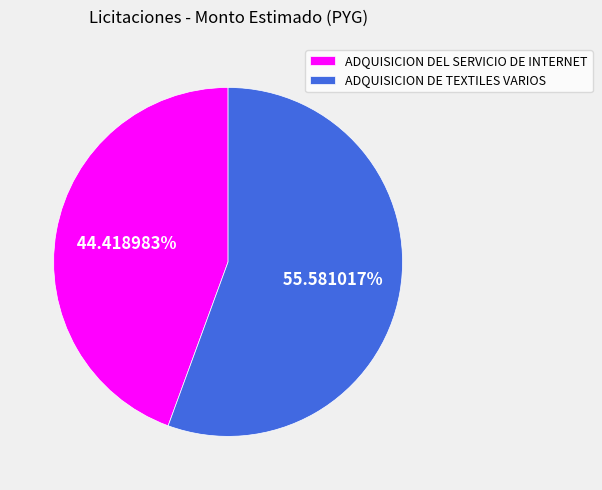

Which slice is the smallest?

ADQUISICION DEL SERVICIO DE INTERNET